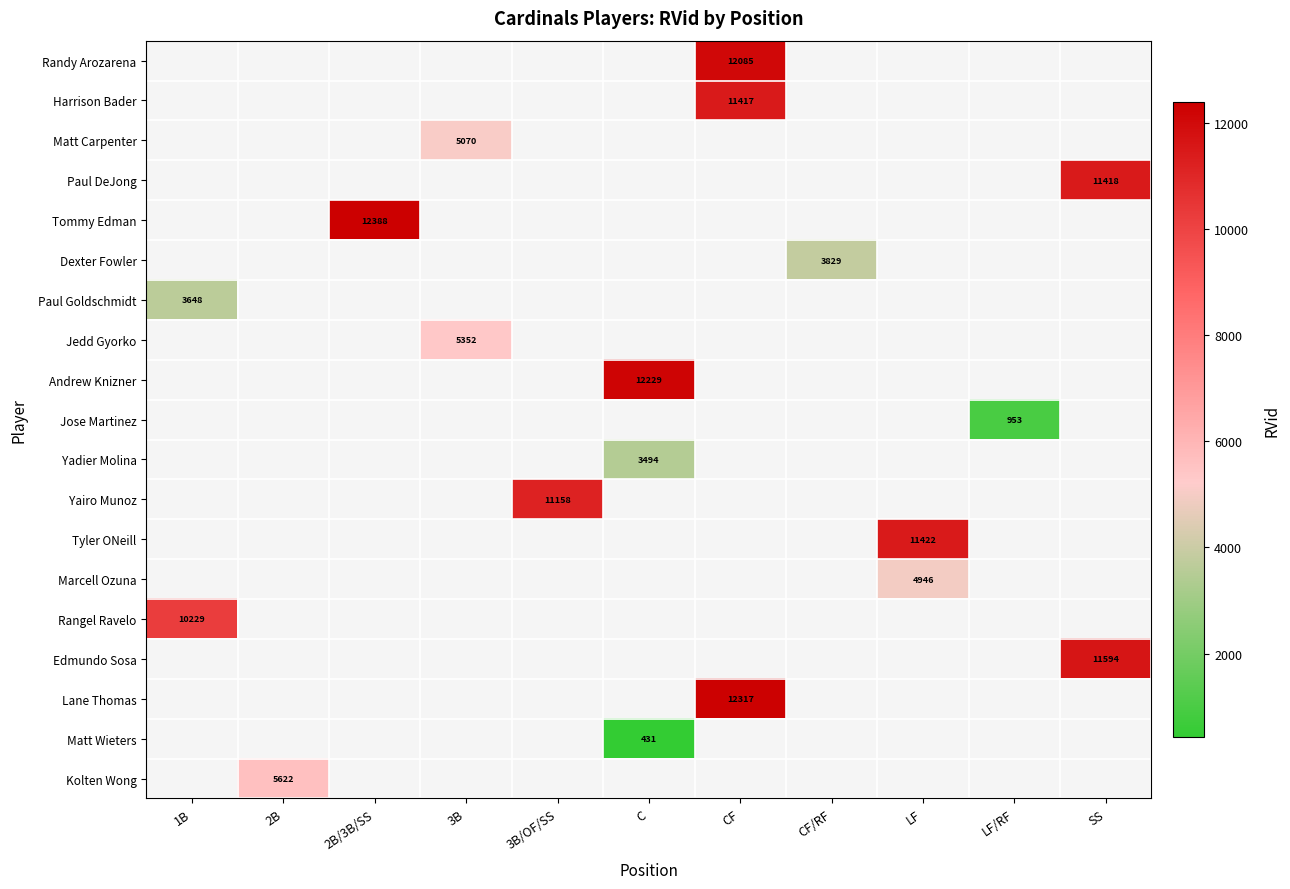

How many data points does each series have?

11